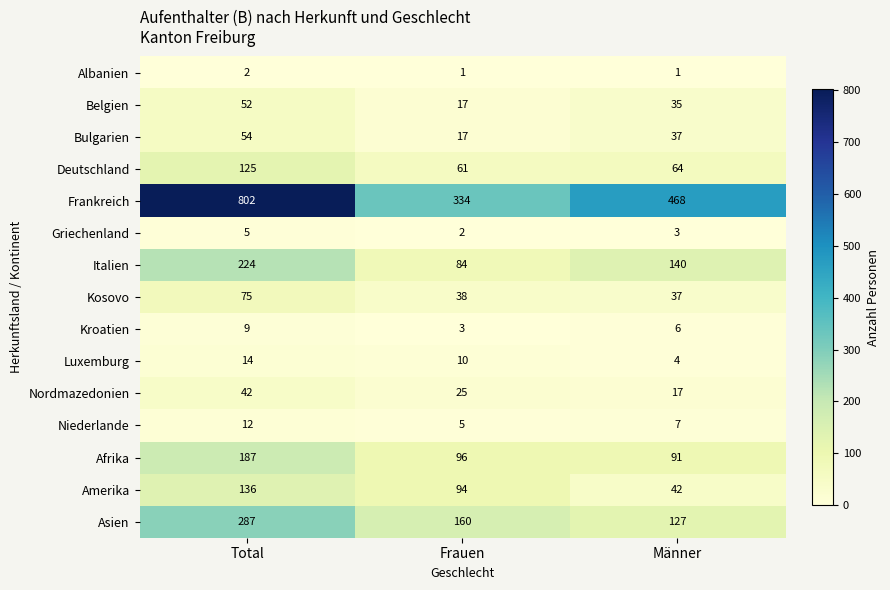

Rank the series by their maximum value, from highest to lowest.

Frankreich, Asien, Italien, Afrika, Amerika, Deutschland, Kosovo, Bulgarien, Belgien, Nordmazedonien, Luxemburg, Niederlande, Kroatien, Griechenland, Albanien